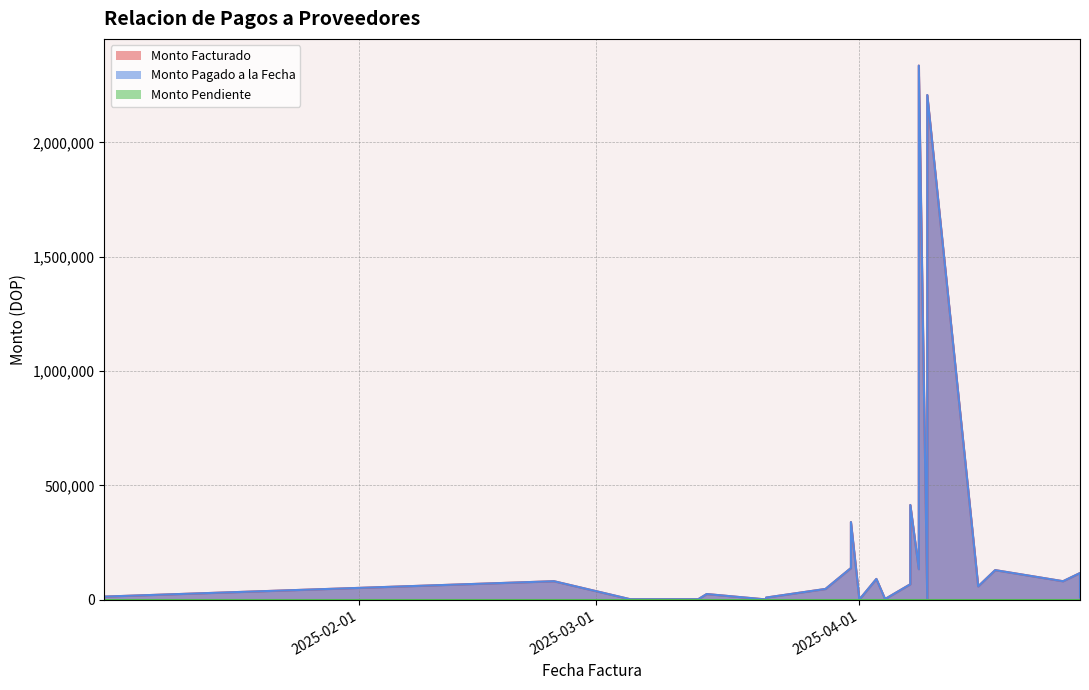

Which category has the highest value across all series?

2025-04-08